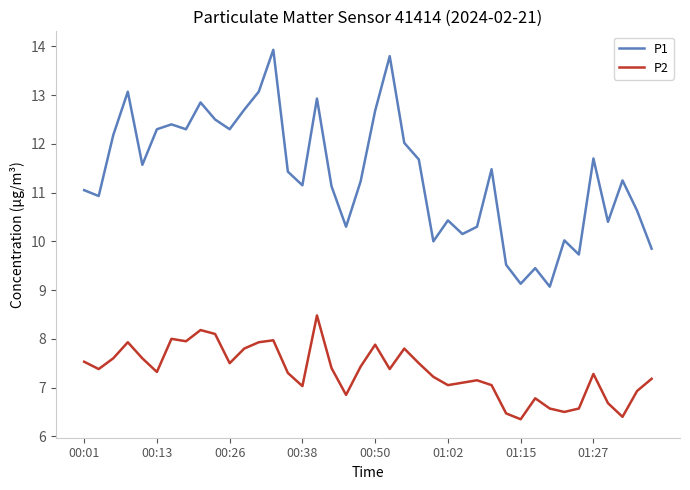

True or false: P2 and P1 intersect in this chart.

False